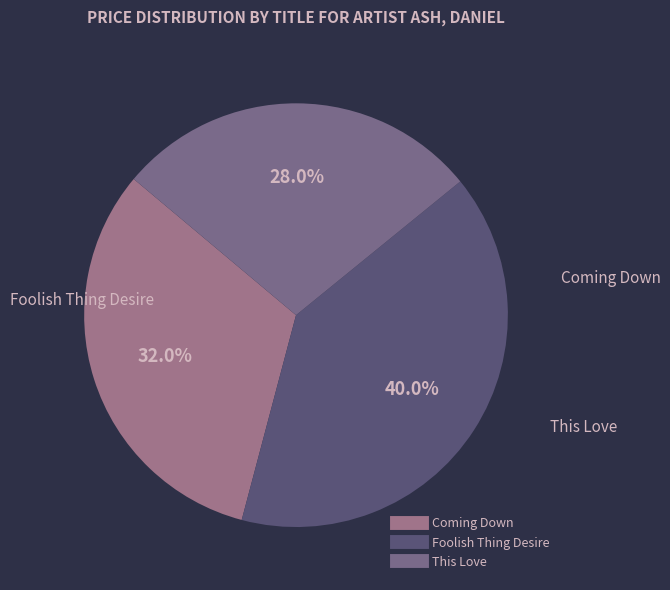

To the nearest percent, what portion does Foolish Thing Desire represent?

40%